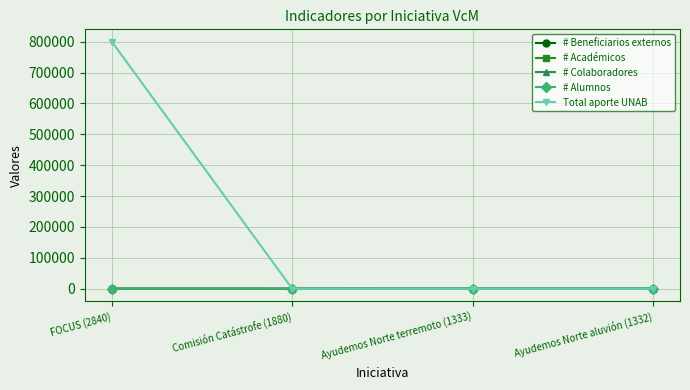

At which category is the sum across all series the highest?

FOCUS (2840)